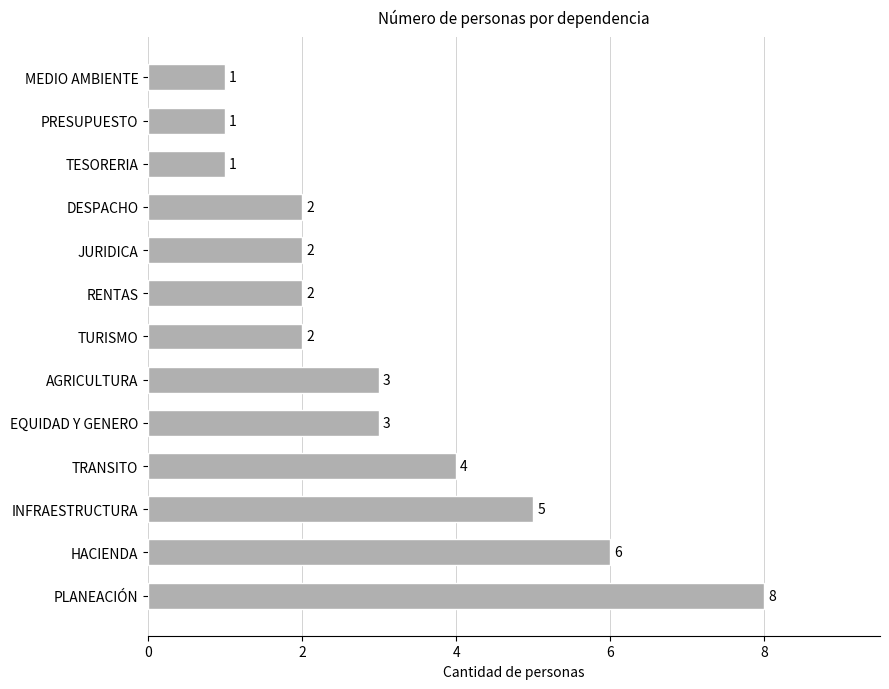

Approximately how many times larger is the value at TURISMO compared to PRESUPUESTO?

2.0